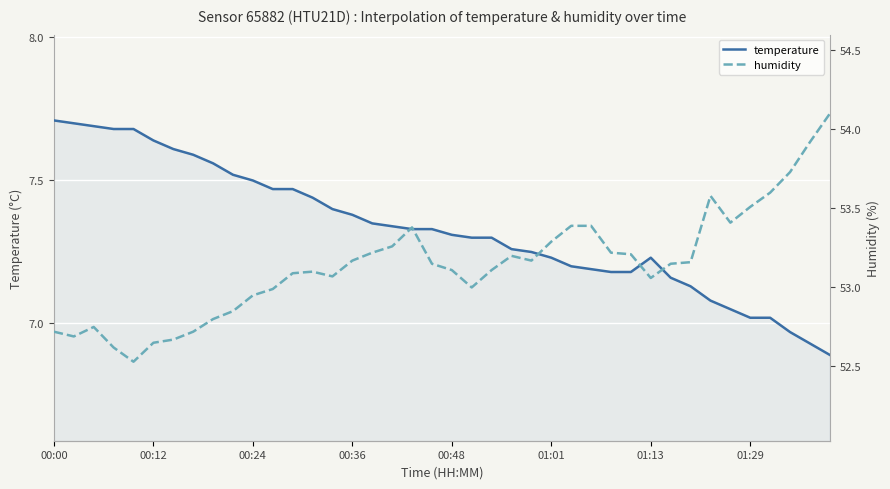

Where does the temperature series first go above 7?

00:00